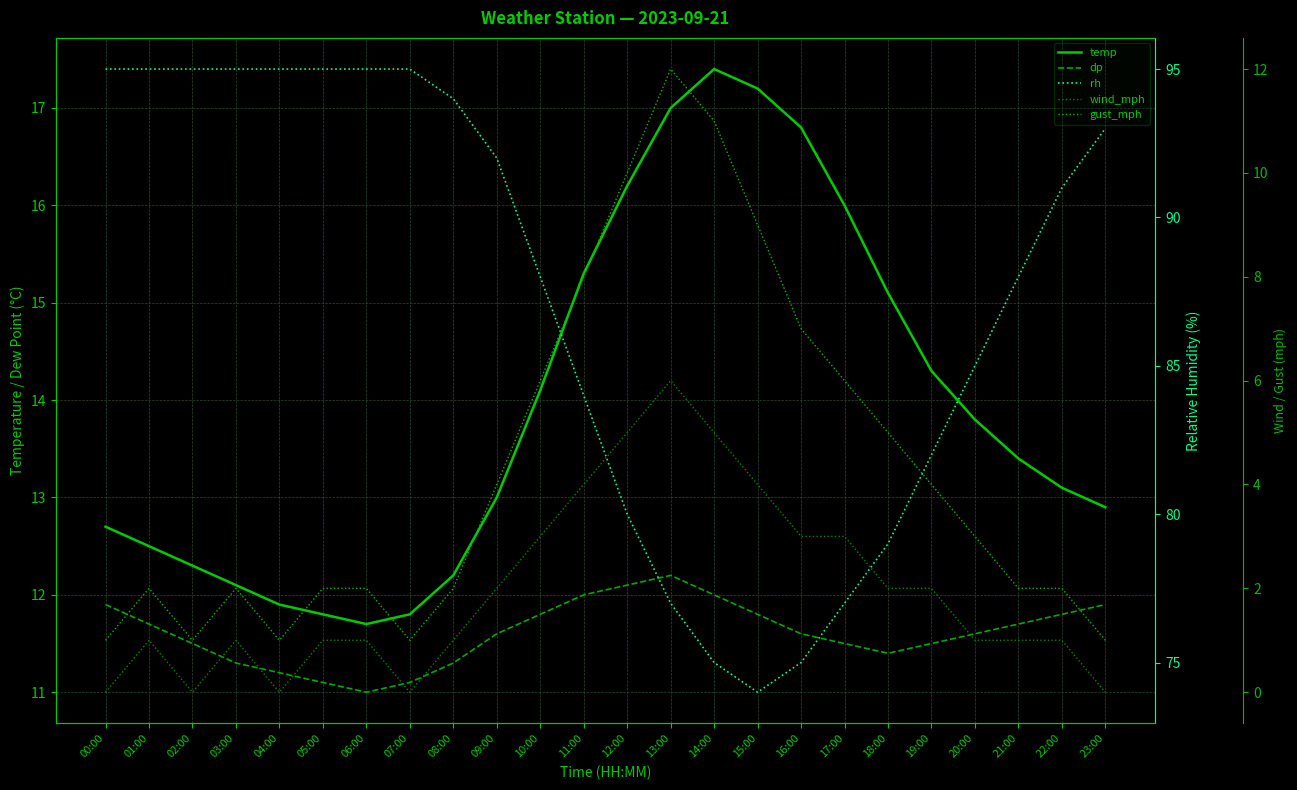

How many lines are shown in the chart?

5